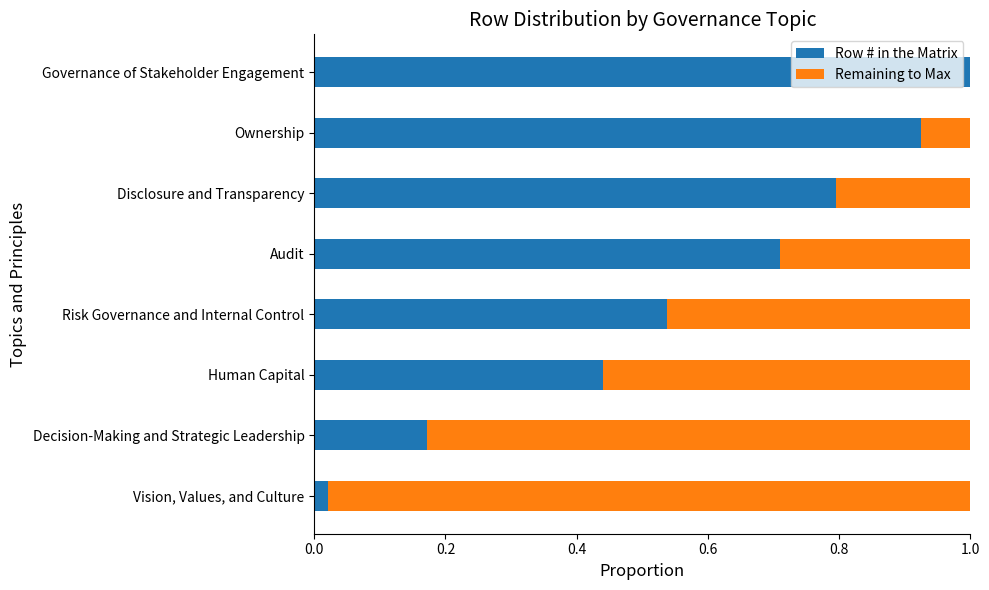

True or false: Row # in the Matrix has a value of 0.5 at Governance of Stakeholder Engagement.

False